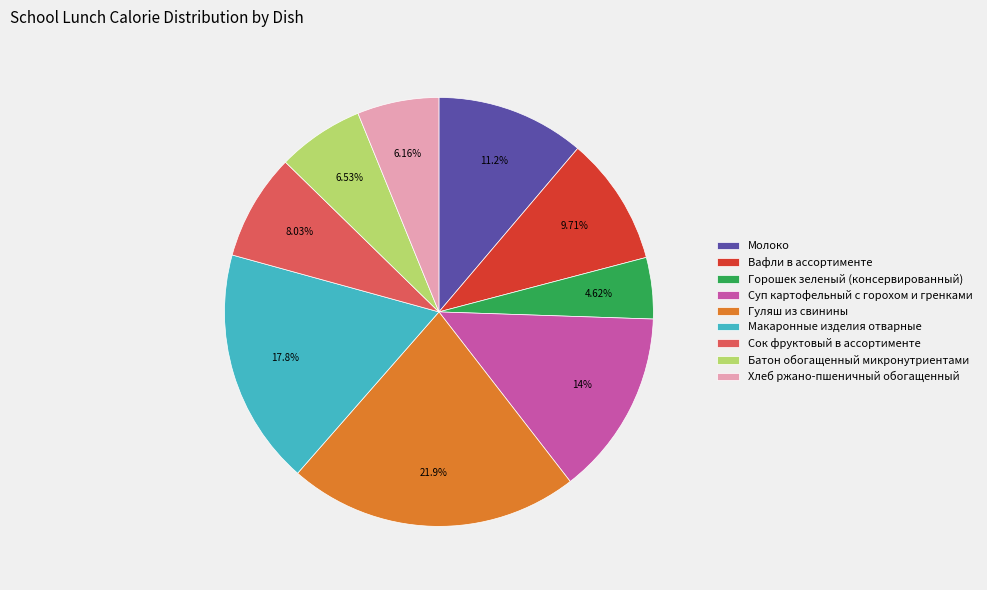

Which category has the biggest portion of the pie?

Гуляш из свинины